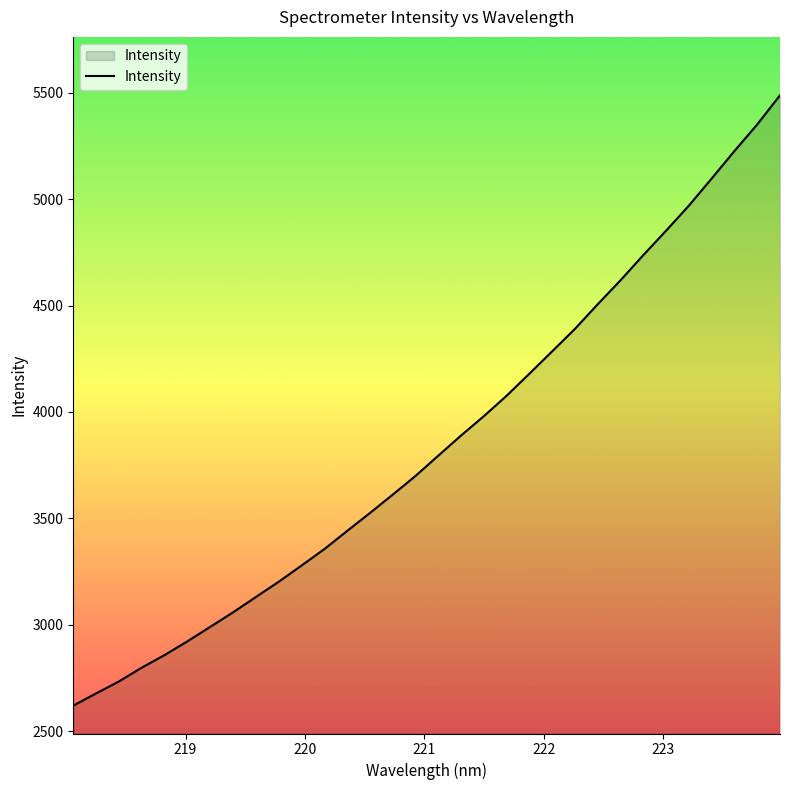

What is the maximum value shown in the chart?

5487.5